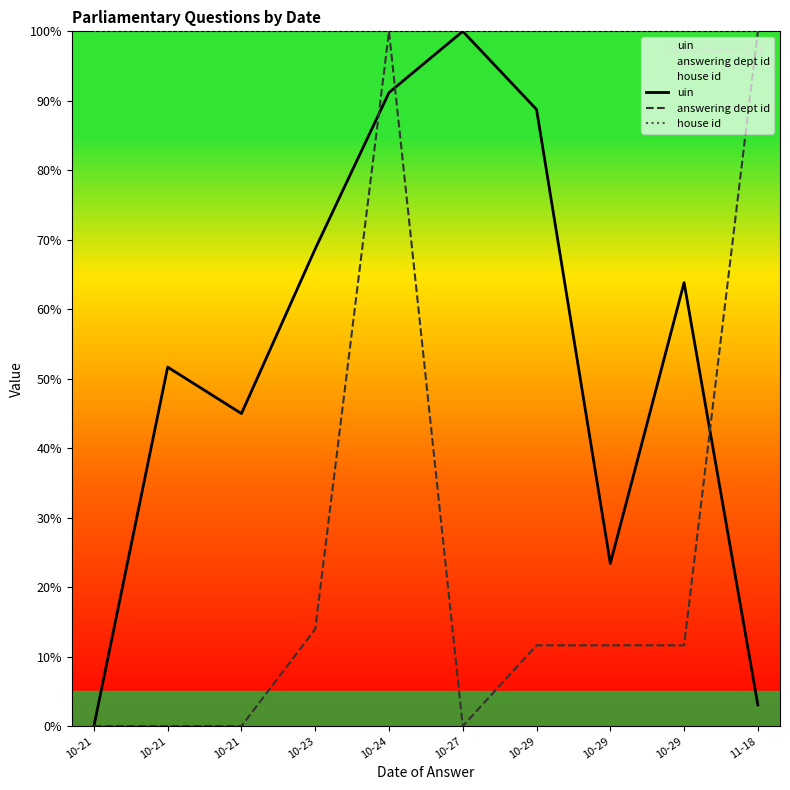

How many positive values does the answering dept id series have?

6